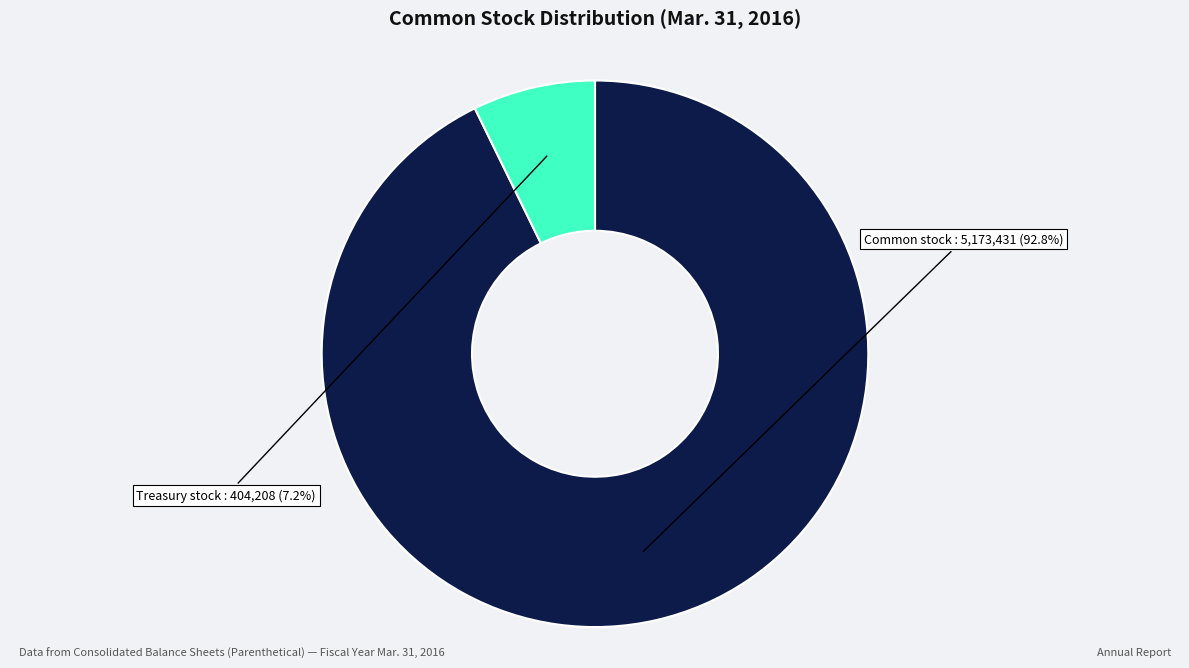

Is there any slice that represents more than half of the pie?

Yes